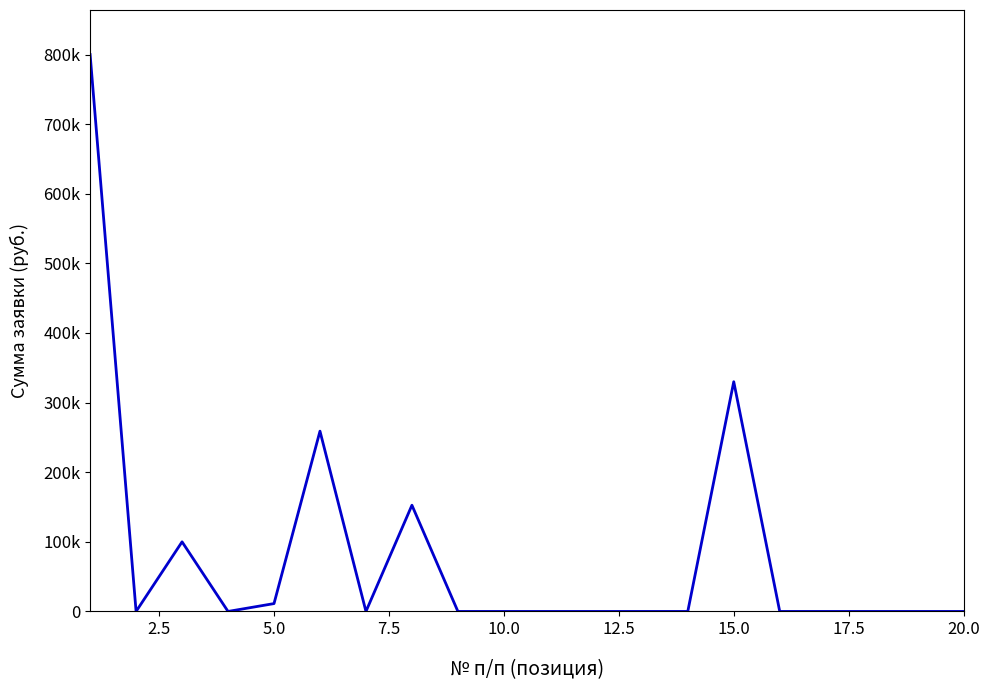

What is the difference between the maximum and minimum values?

800000